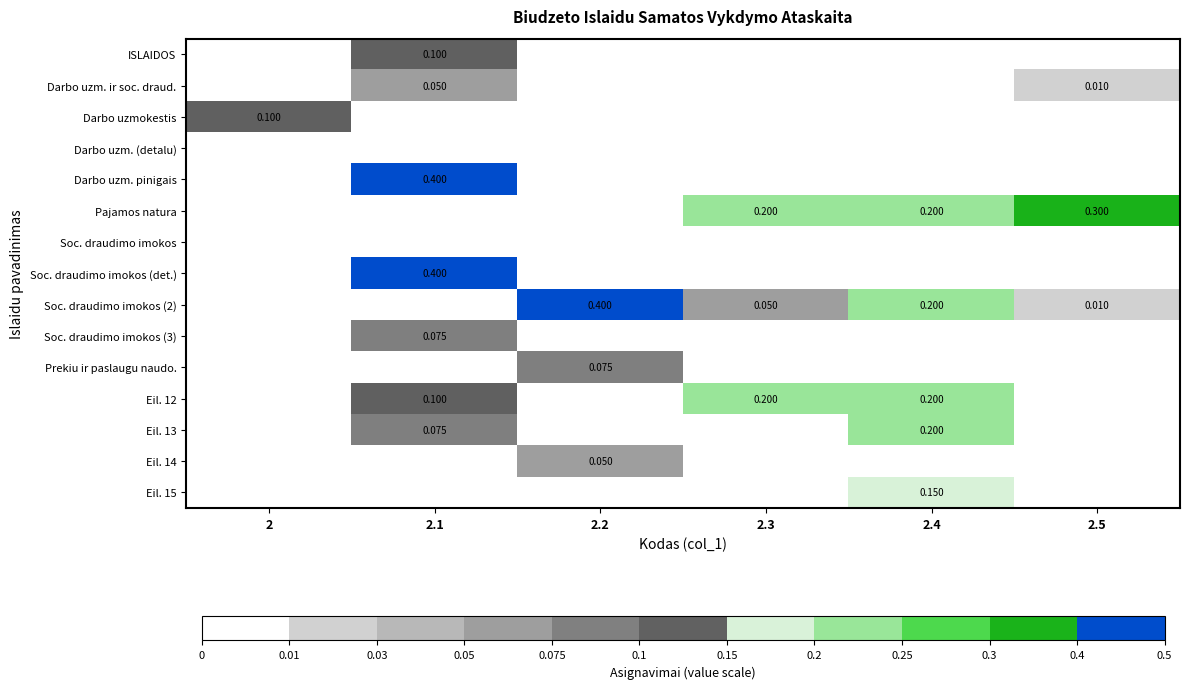

How many data points in Eil. 15 are above 0?

1